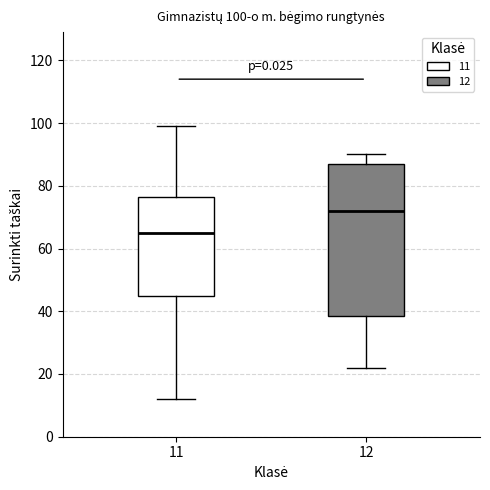

Comparing the boxes themselves (not the whiskers), which one is the tallest?

12